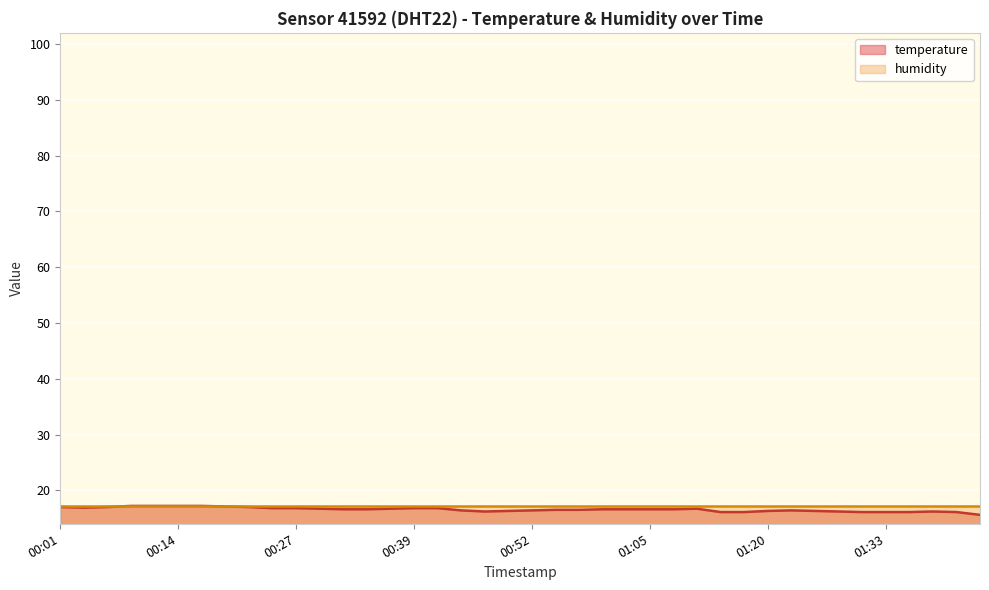

What is the sum of the values at 01:35 and 00:47?

32.3